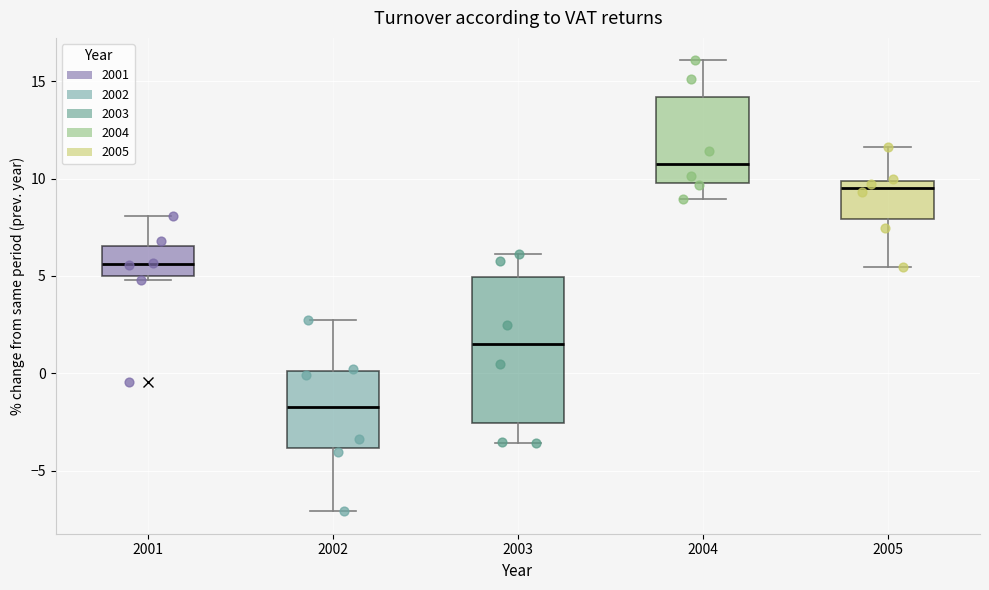

Reading left to right, read every box against the y-axis: the position of its median line, the range the box covers, and the ends of its whiskers. The values are not printed on the chart, so give them approximately, as read against the axis.

2001: median 5.5, box 5.0 to 6.5, whiskers 5.0 (just below the box's lower edge) to 8.0
2002: median -1.5, box -4.0 to 0.0, whiskers -7.0 to 3.0
2003: median 1.5, box -2.5 to 5.0, whiskers -3.5 to 6.0
2004: median 11.0, box 10.0 to 14.0, whiskers 9.0 to 16.0
2005: median 9.5, box 8.0 to 10.0, whiskers 5.5 to 11.5